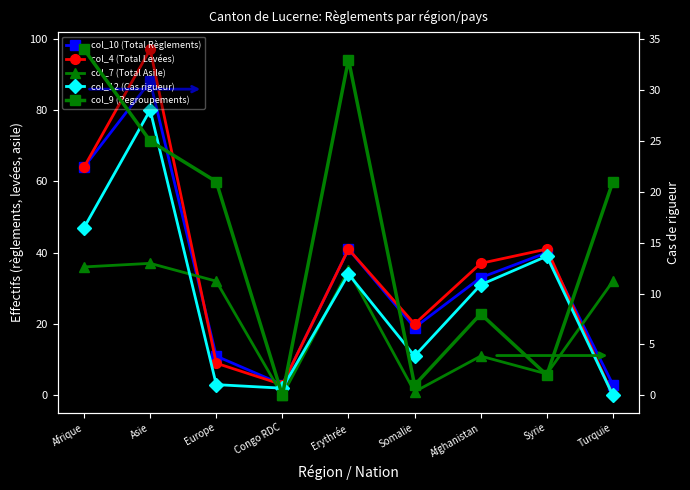

At which category does the chart reach its peak across all series?

Asie